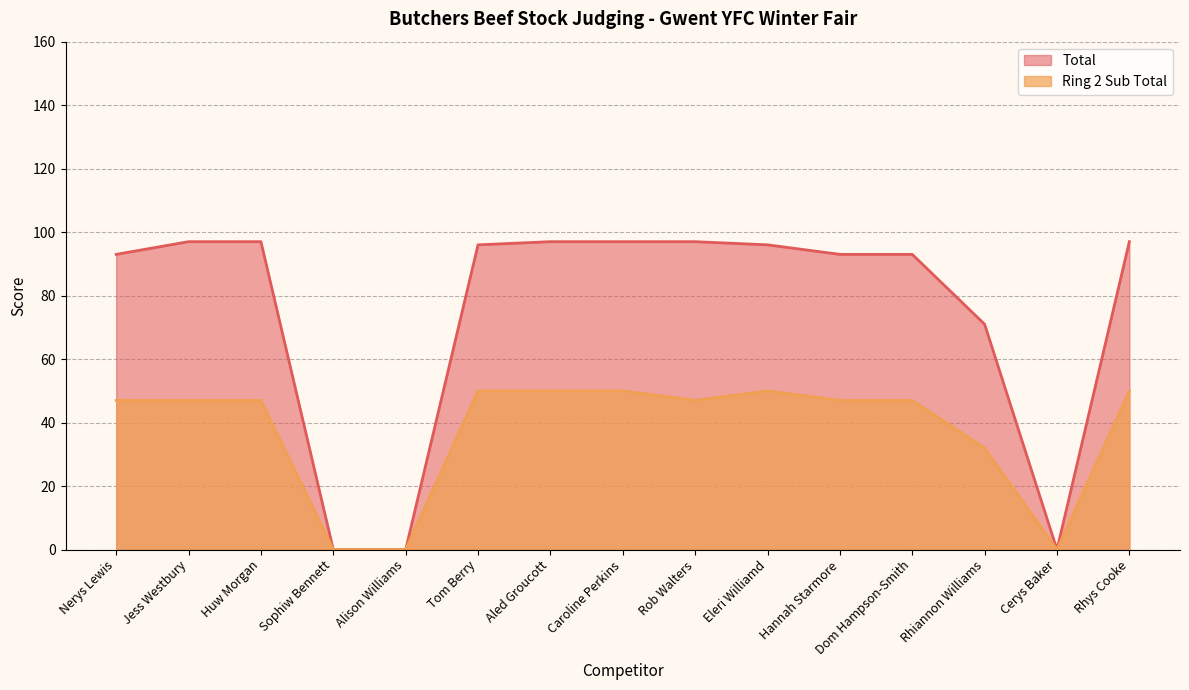

At which label does Total reach its peak?

Jess Westbury